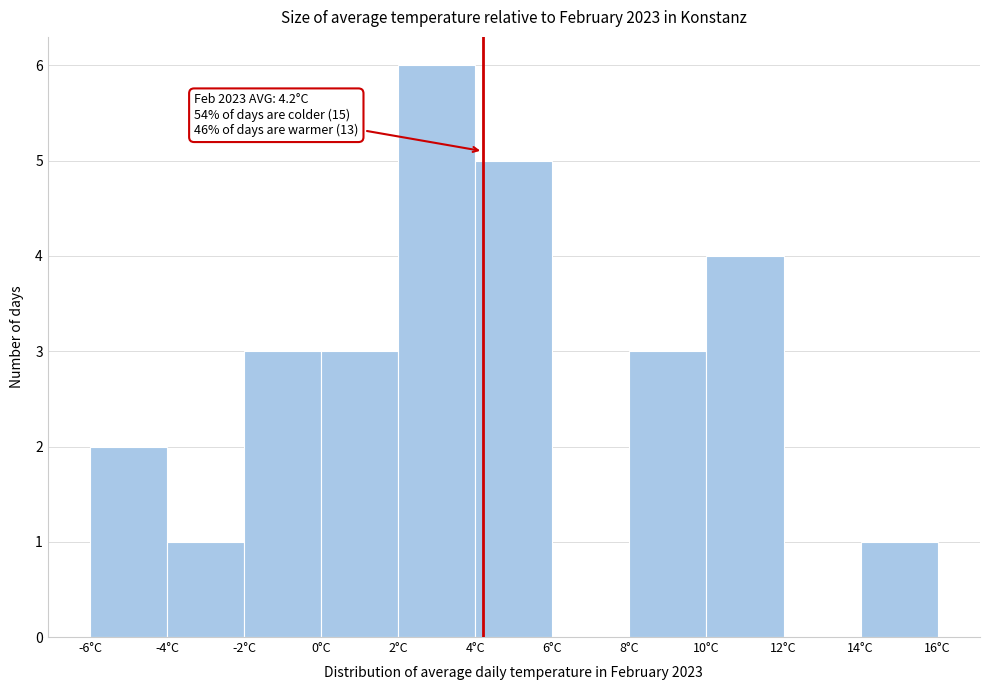

Over which range of the x-axis is the bar tallest?

2 to 4